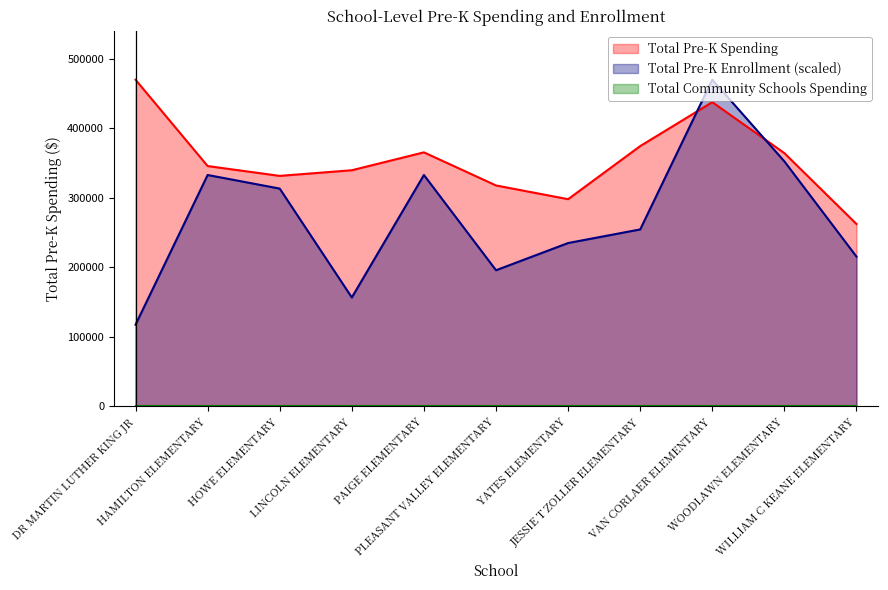

The value of Total Pre-K Spending at PAIGE ELEMENTARY is 365340.0. True or false?

True